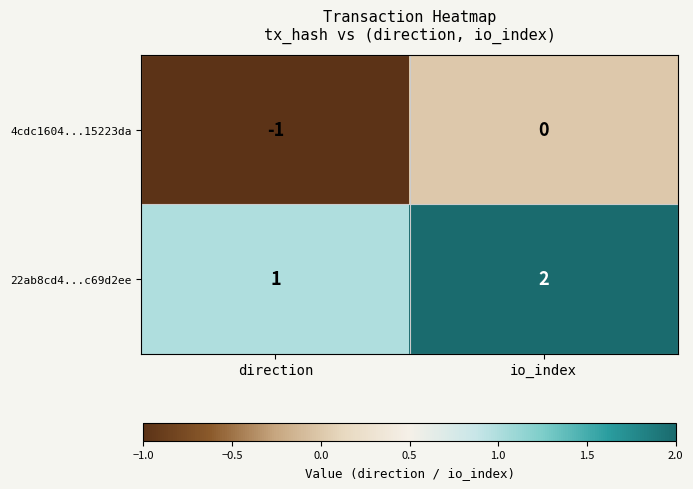

Rank the series by their maximum value, from highest to lowest.

22ab8cd4...c69d2ee, 4cdc1604...15223da